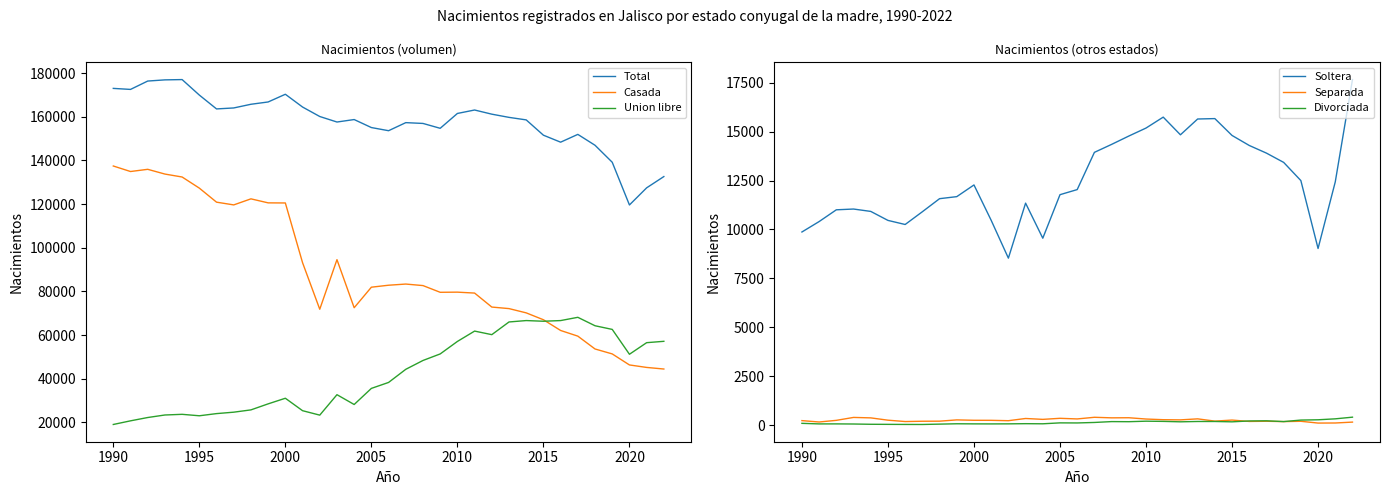

What is the highest value of the Soltera series?

17653